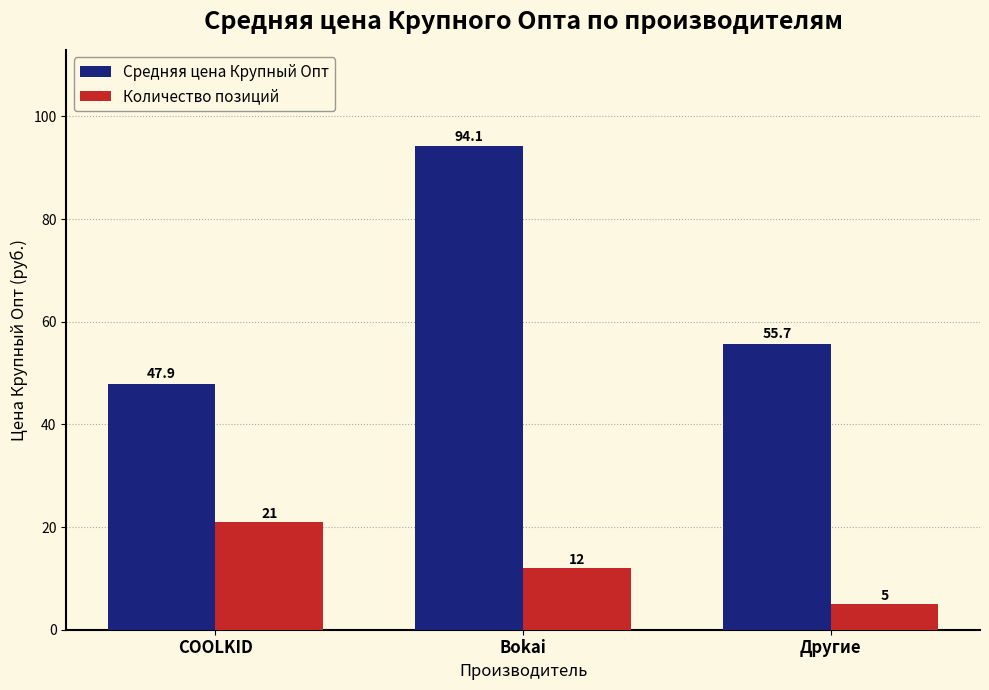

Is it true that Количество позиций equals 36.7 at COOLKID?

False